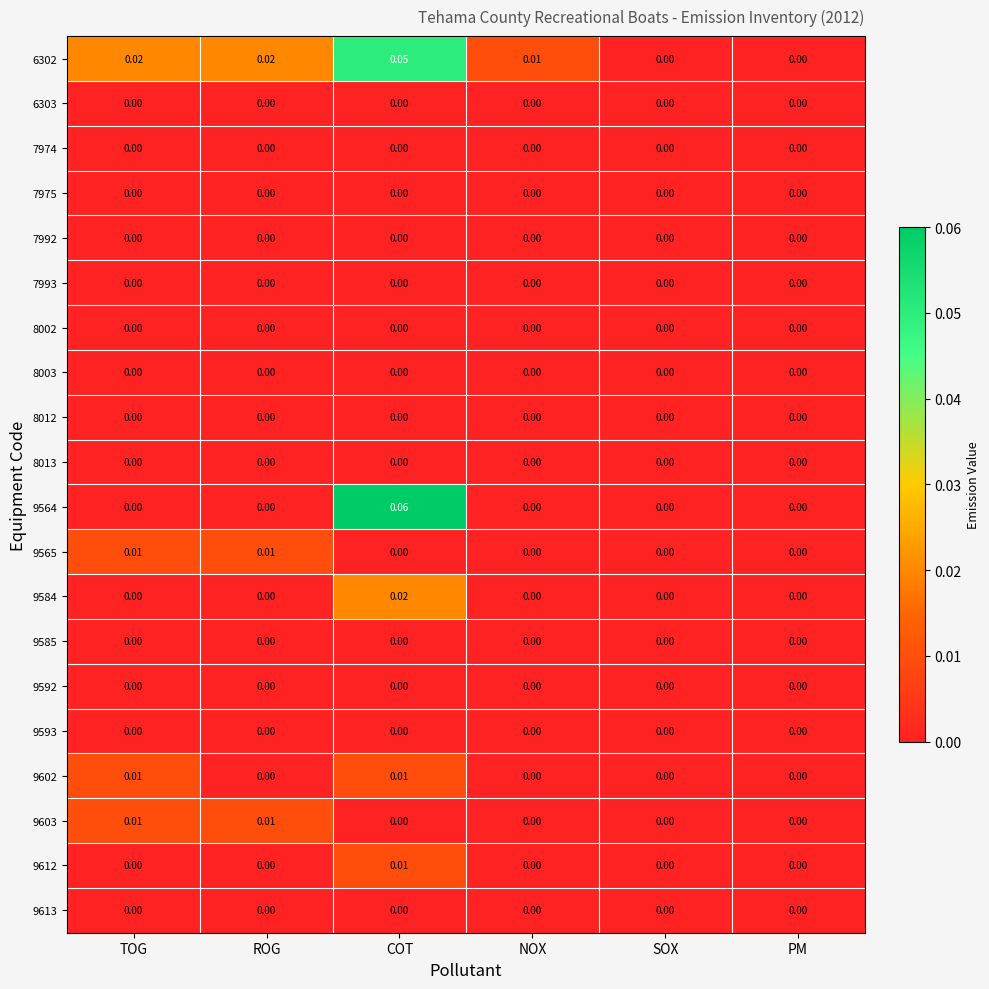

At which category is the sum across all series the highest?

COT